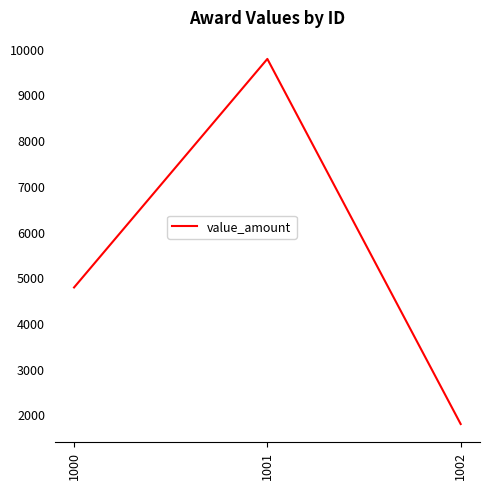

Reading right to left, extract all data points from this chart.

1812	9800	4800